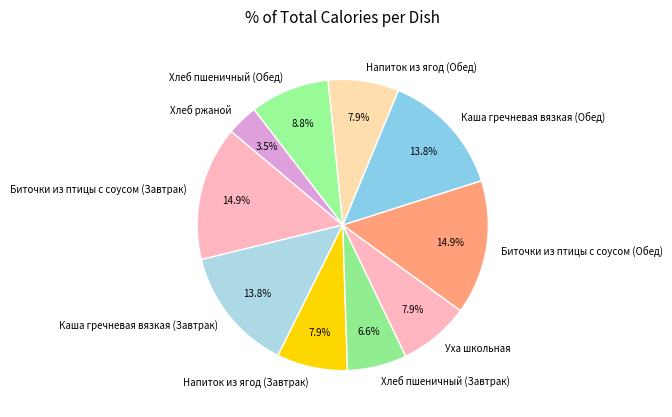

Which category has the smallest portion of the pie?

Хлеб ржаной